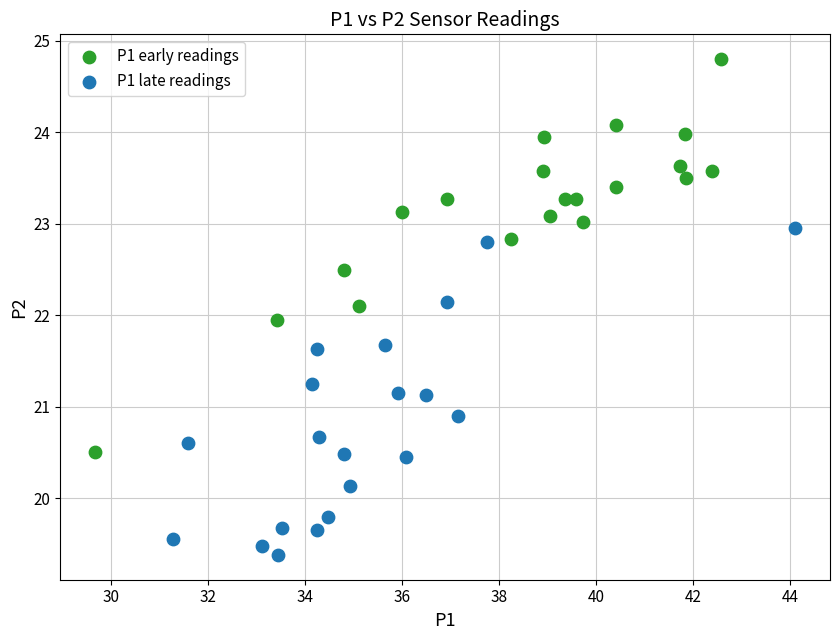

Which series reaches the maximum Y coordinate?

P1 early readings